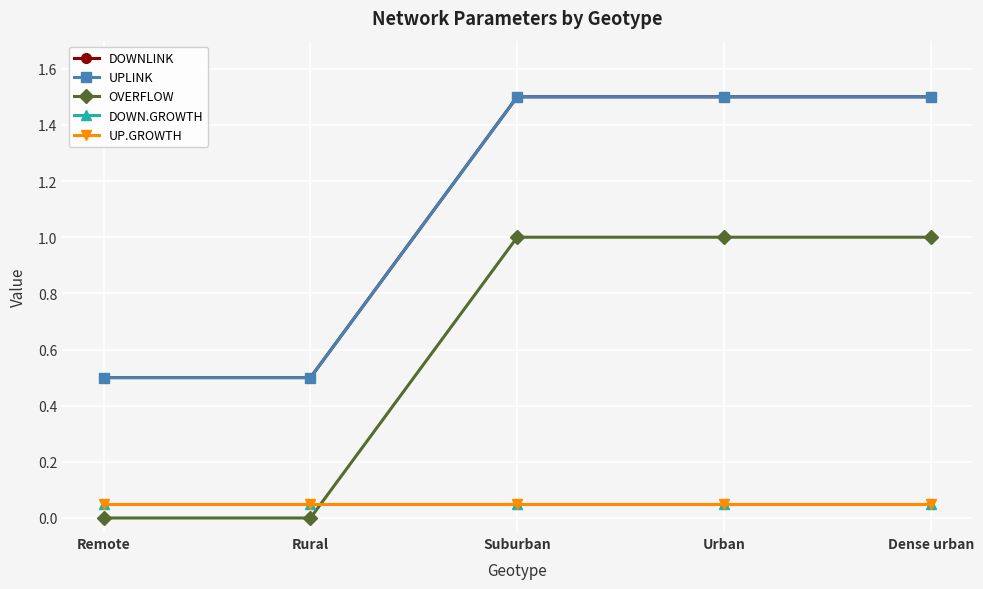

What position from the right is Suburban?

3